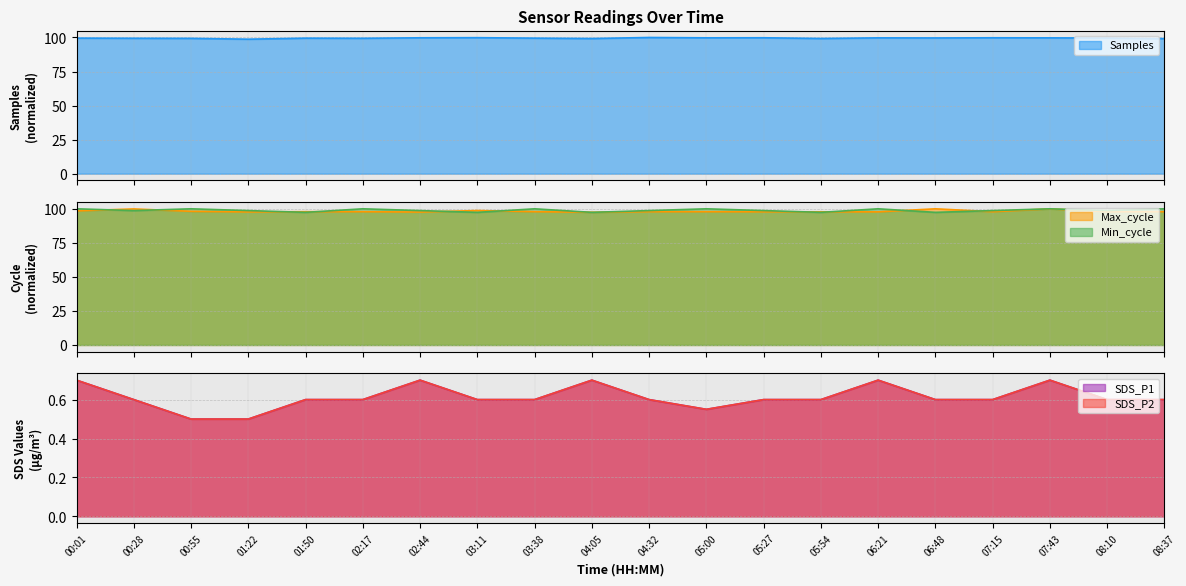

What is the difference between the highest and lowest values at 00:55?

99.5